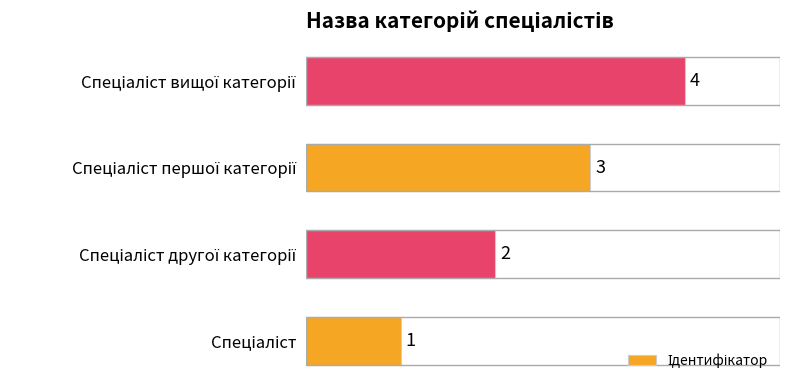

What is the difference between the maximum and minimum values?

3